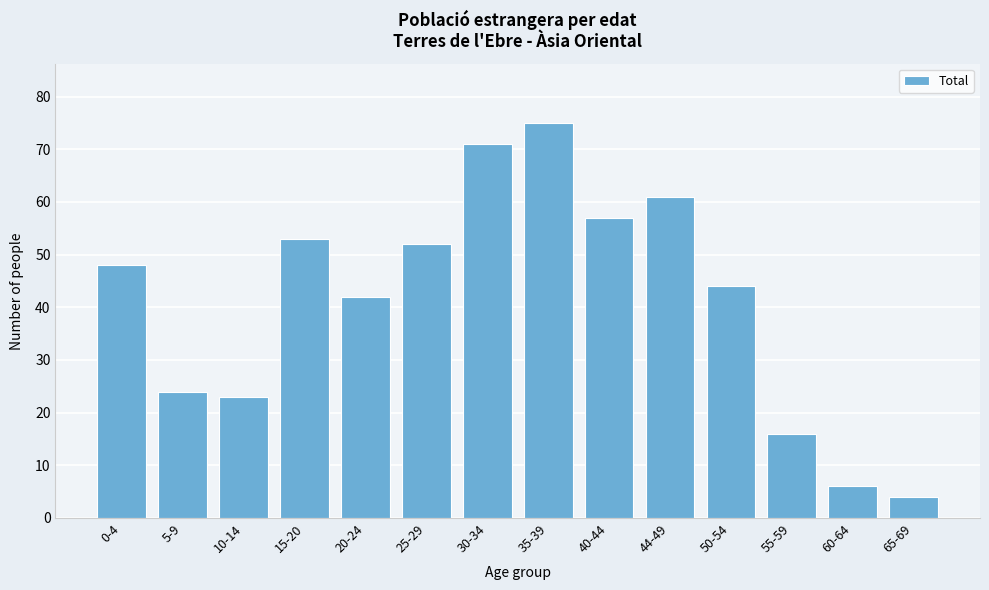

Reading left to right, extract all data points from this chart.

48	24	23	53	42	52	71	75	57	61	44	16	6	4